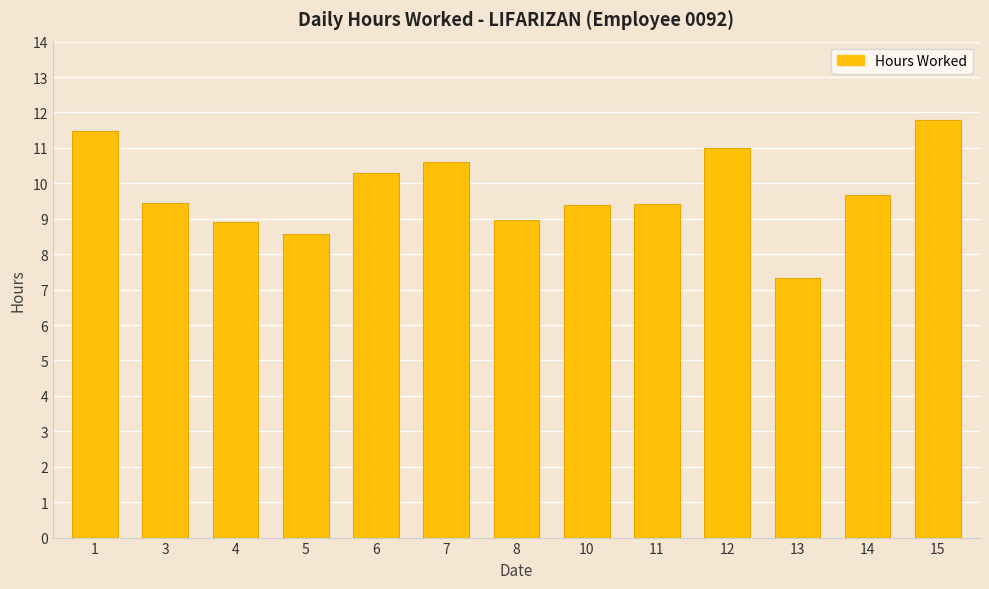

What is the ratio of the value at 5 to the value at 4?

1.0